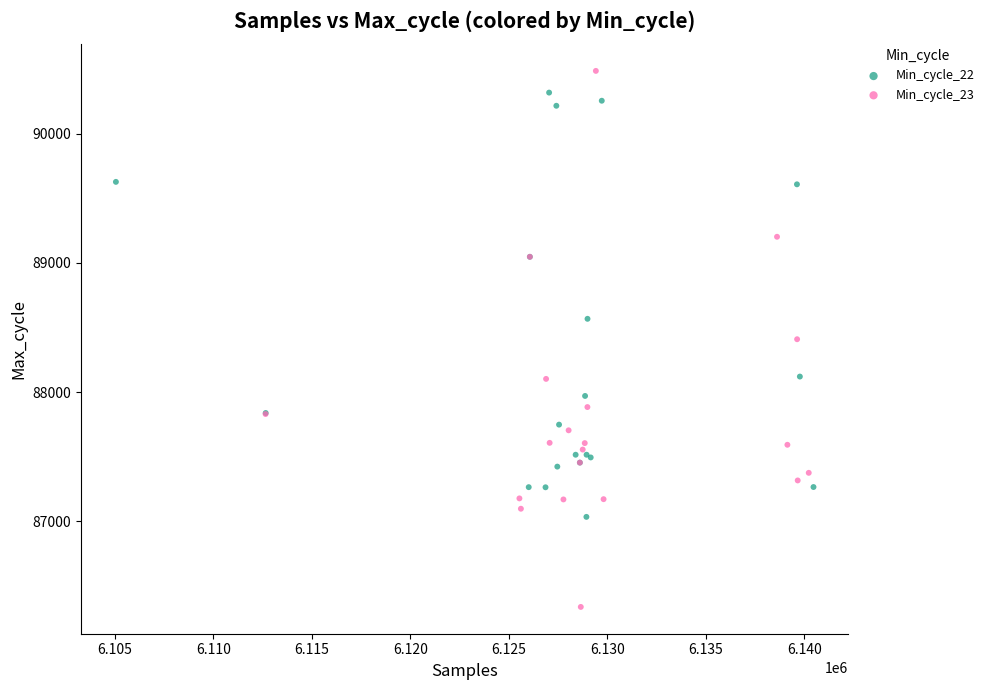

Which series reaches the minimum Y coordinate?

Min_cycle_23